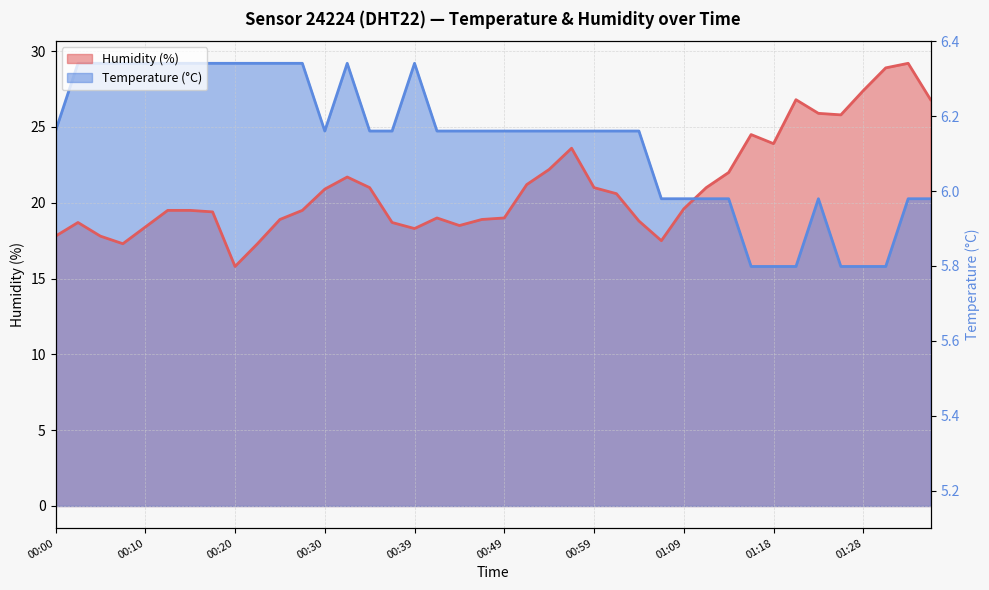

In Temperature (°C), how many points are lower than both neighbors (excluding endpoints)?

1